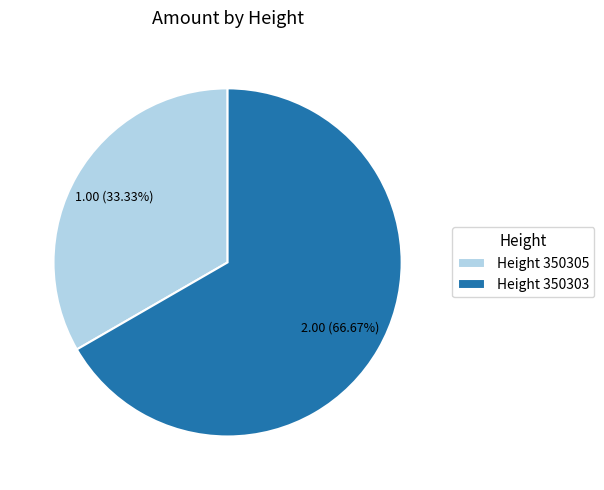

Rank the categories by value from highest to lowest.

Height 350303, Height 350305